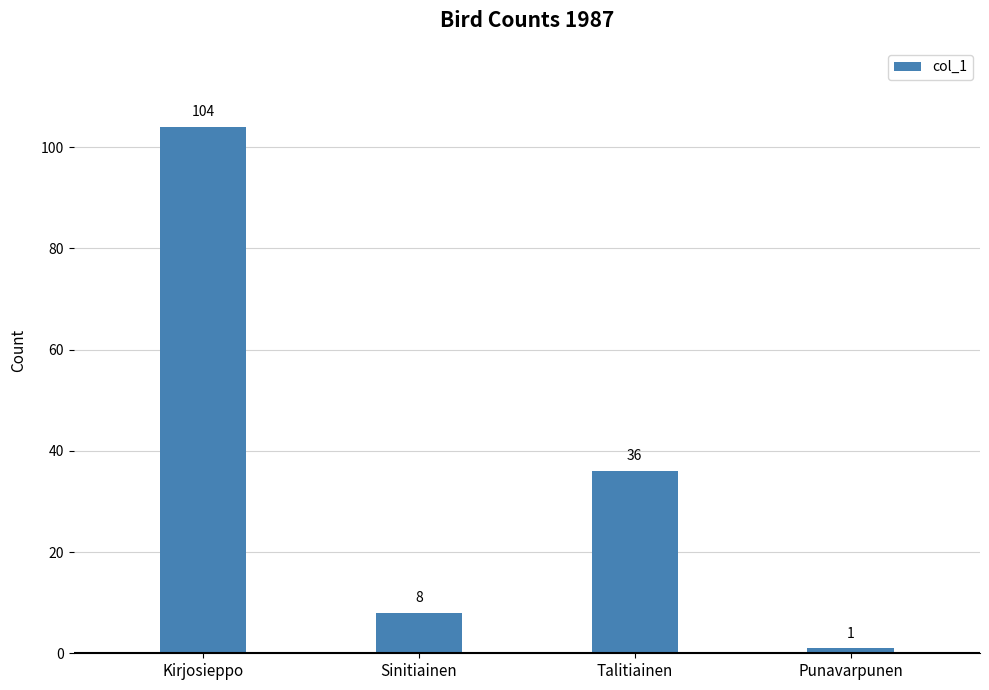

Reading left to right, transcribe all the data shown in this chart.

Kirjosieppo=104	Sinitiainen=8	Talitiainen=36	Punavarpunen=1